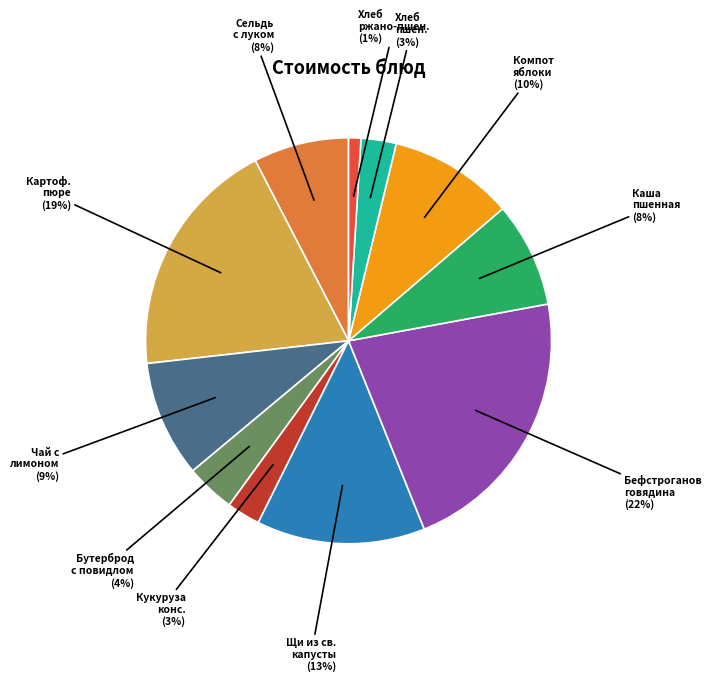

To the nearest percent, what is the difference between the largest and smallest slice percentages?

21%